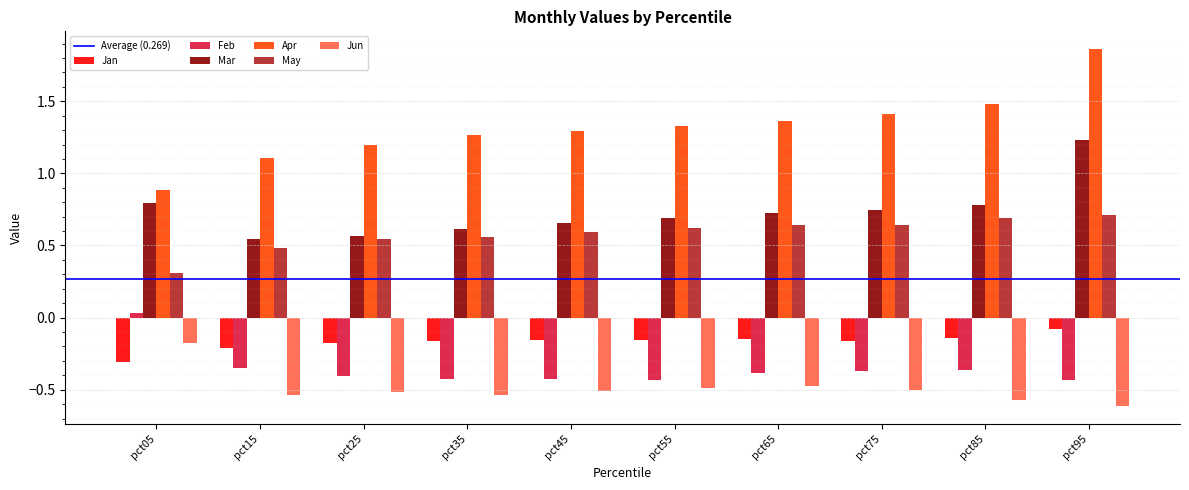

Between pct35 and pct95, which series saw the biggest shift?

Mar